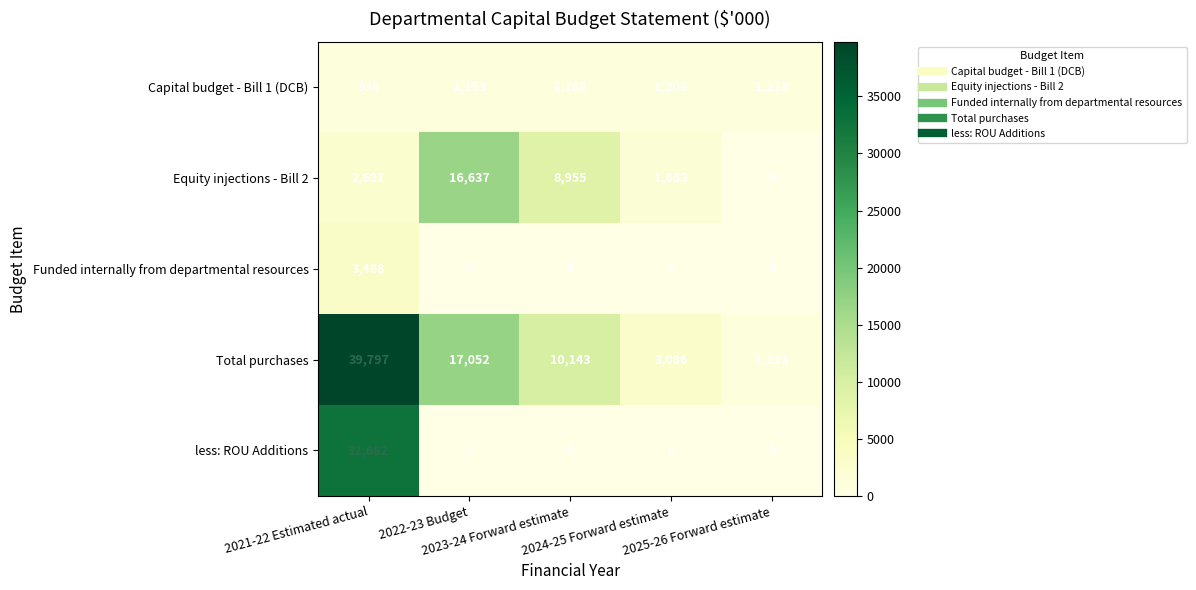

At which category is the sum across all series the highest?

2021-22 Estimated actual